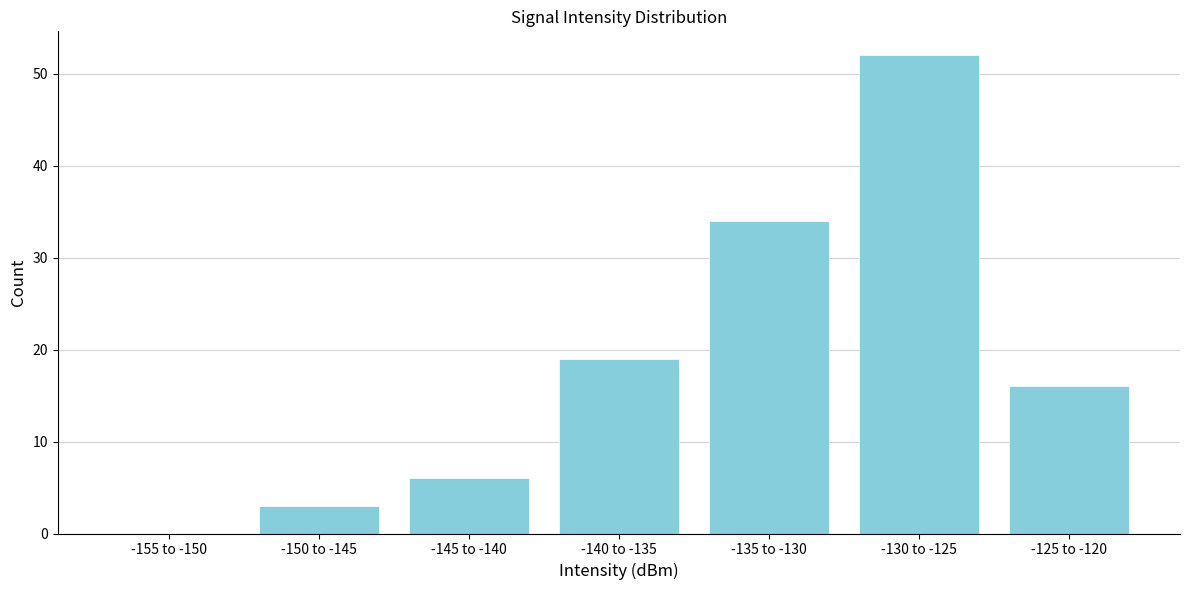

Reading right to left, list all the values displayed in this chart.

-125 to -120=16	-130 to -125=52	-135 to -130=34	-140 to -135=19	-145 to -140=6	-150 to -145=3	-155 to -150=0